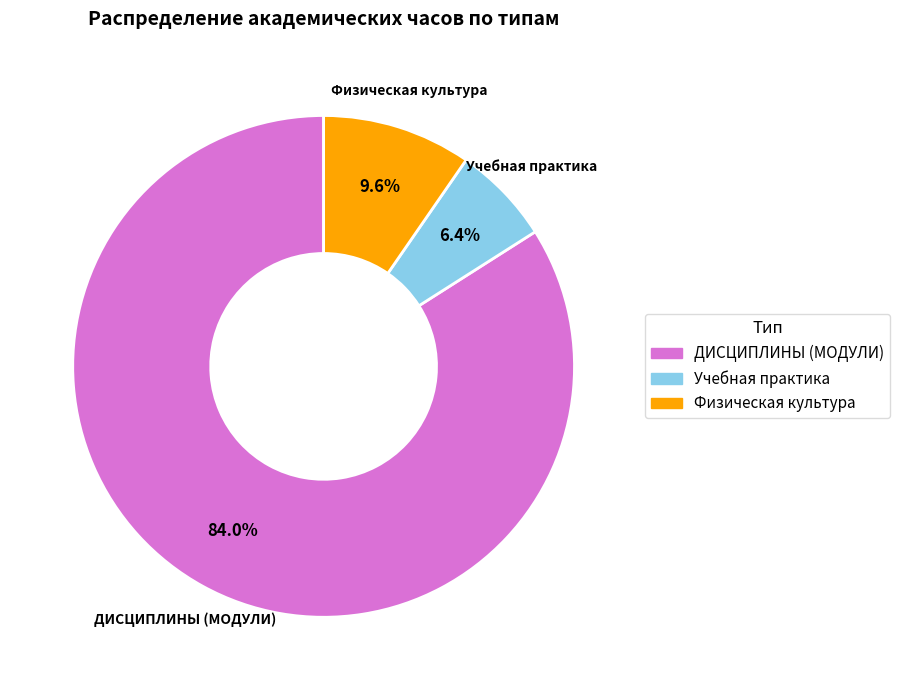

Count the number of slices in the pie.

3